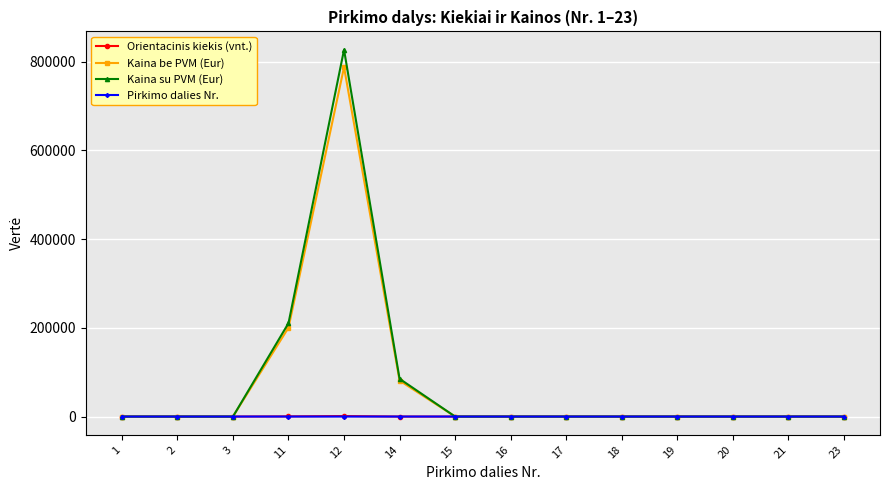

At which label does Kaina su PVM (Eur) reach its peak?

12